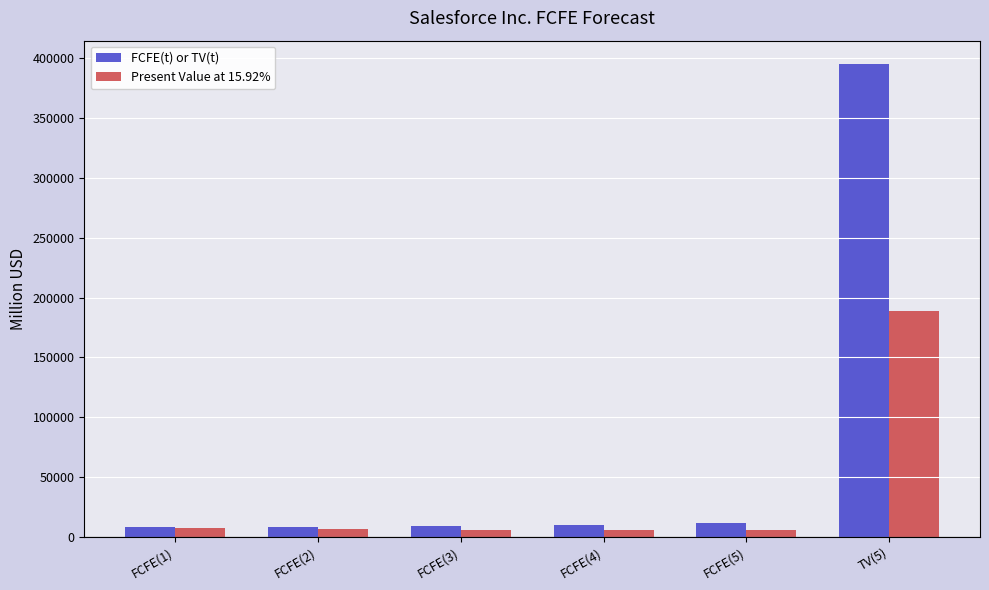

What is the difference between the highest and lowest values at TV(5)?

206321